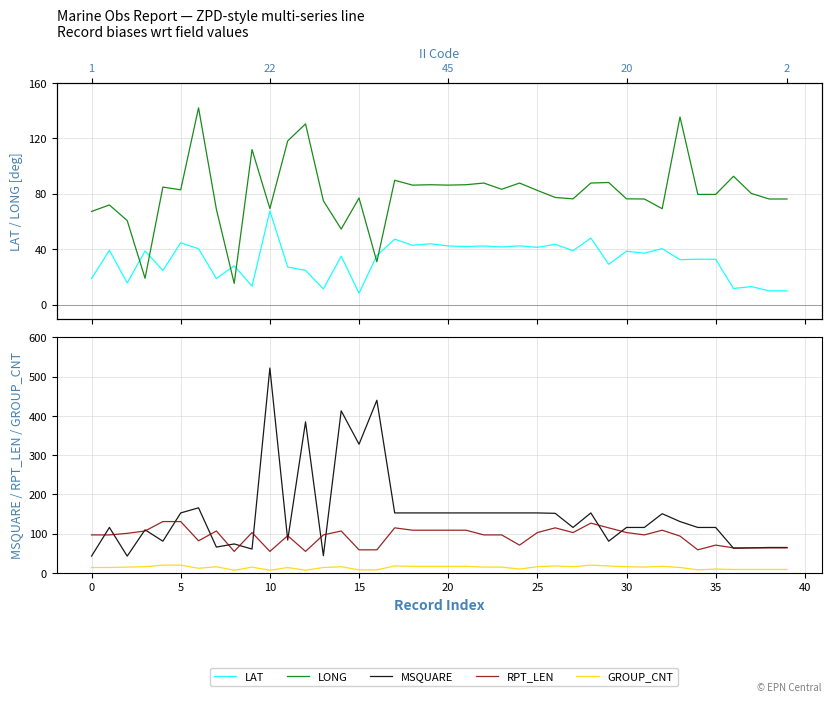

Which series has the largest range (max minus min)?

MSQUARE